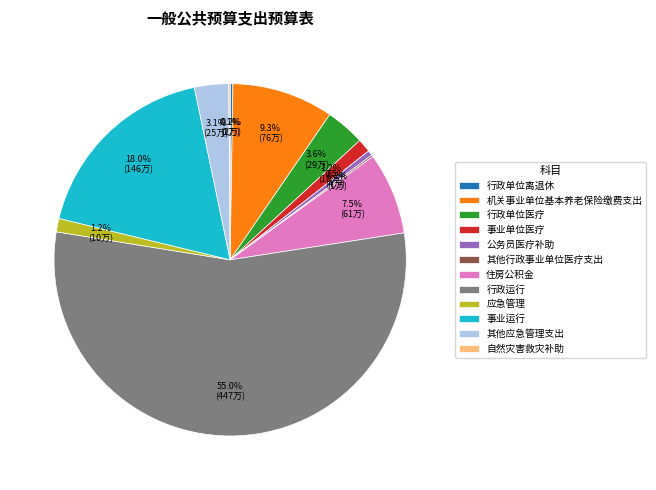

Which slice is the largest?

行政运行